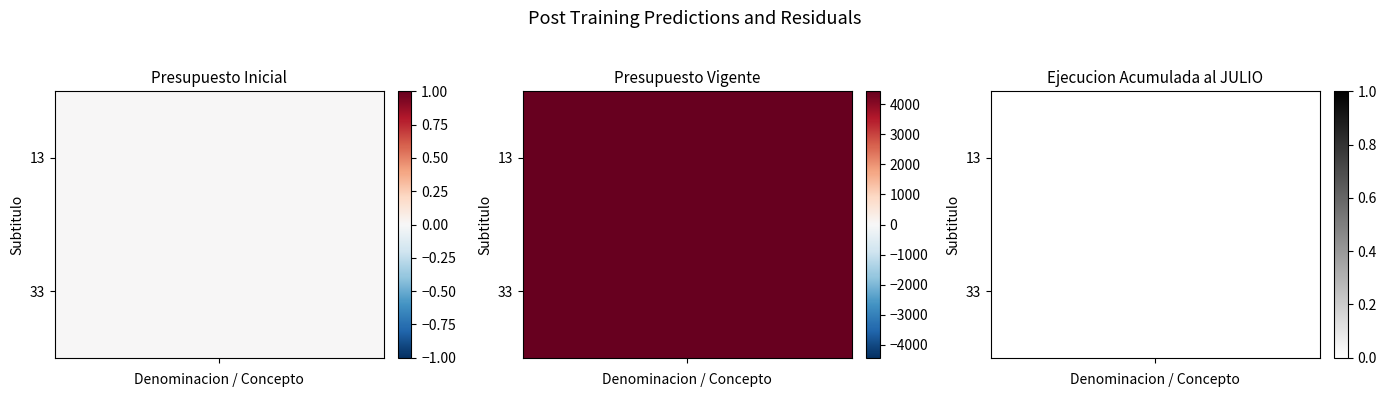

Which category has the highest value in the Ejecucion Acumulada al JULIO series?

13